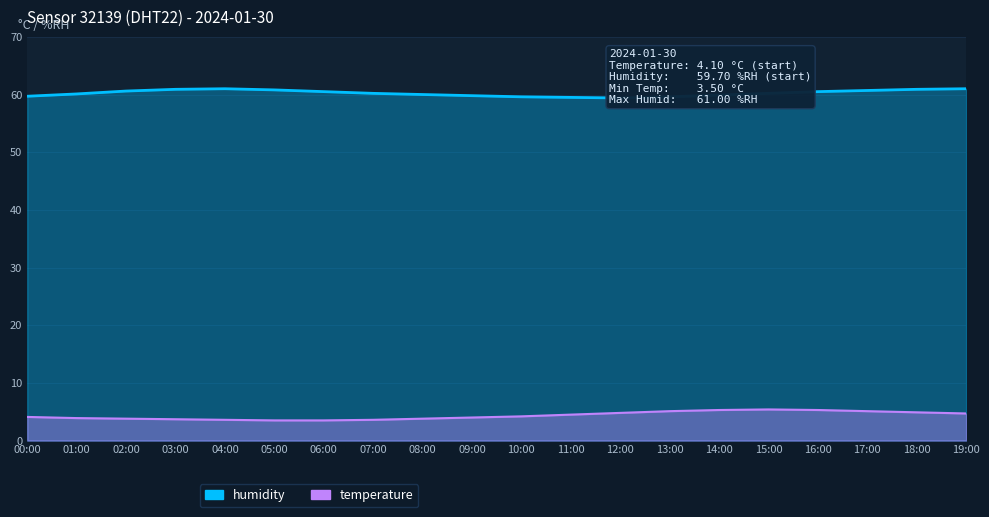

What position from the left is 16:00?

17